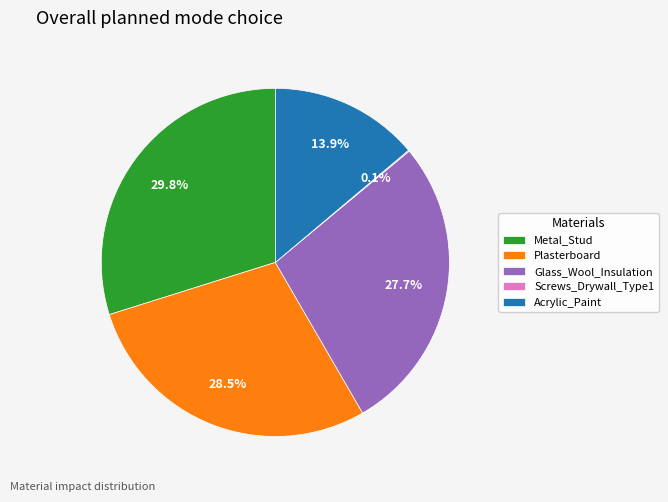

Is the sum of Acrylic_Paint and Plasterboard greater than half?

No